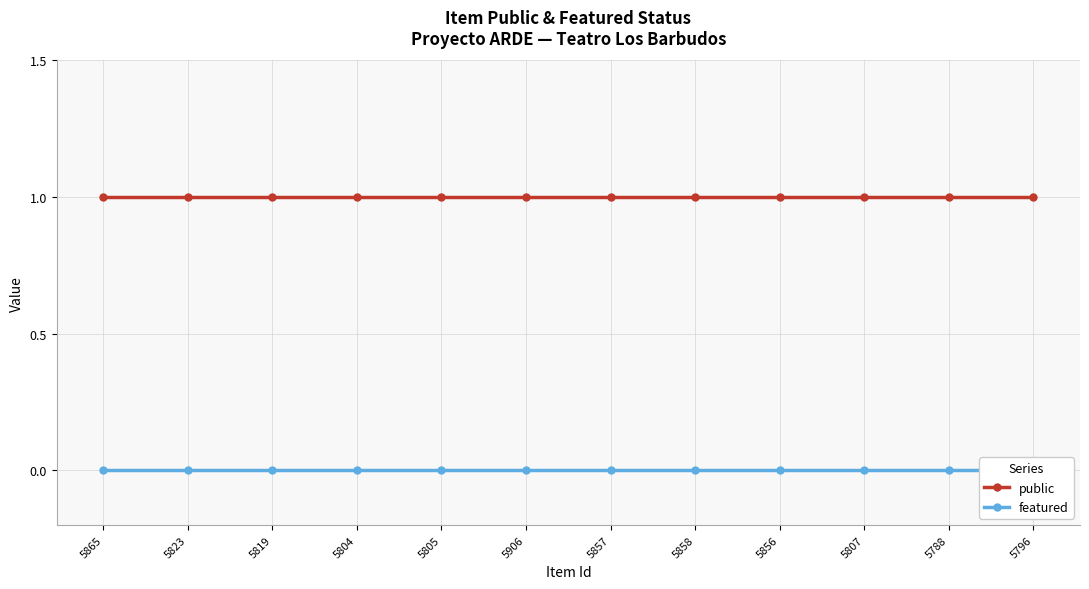

What is the label of the 1st point from the right?

5796